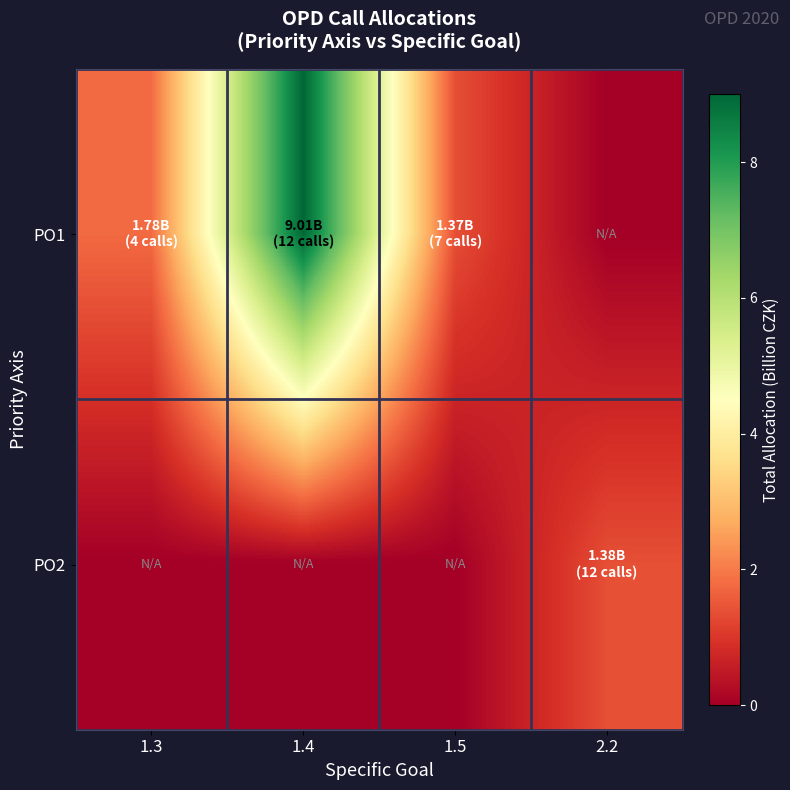

Which category has the highest value across all series?

1.4